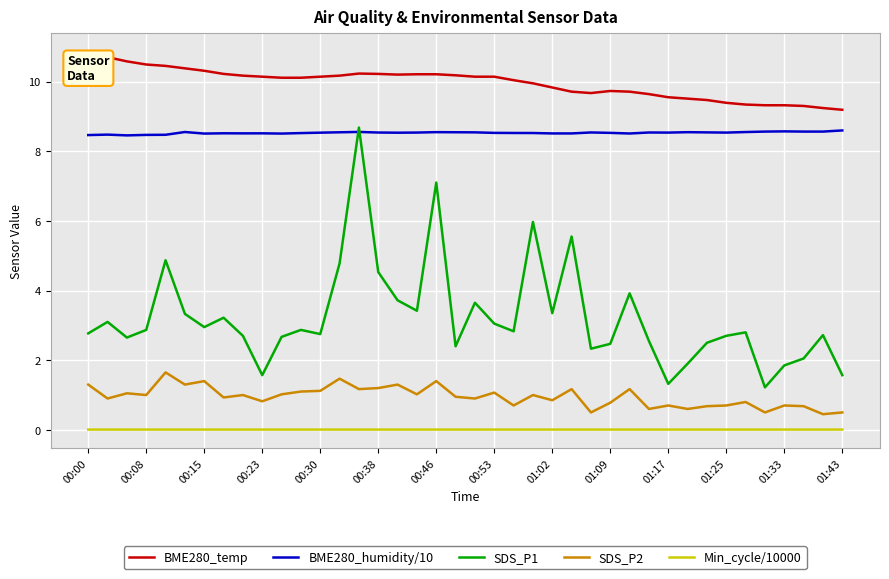

What is the maximum value for SDS_P1?

8.7